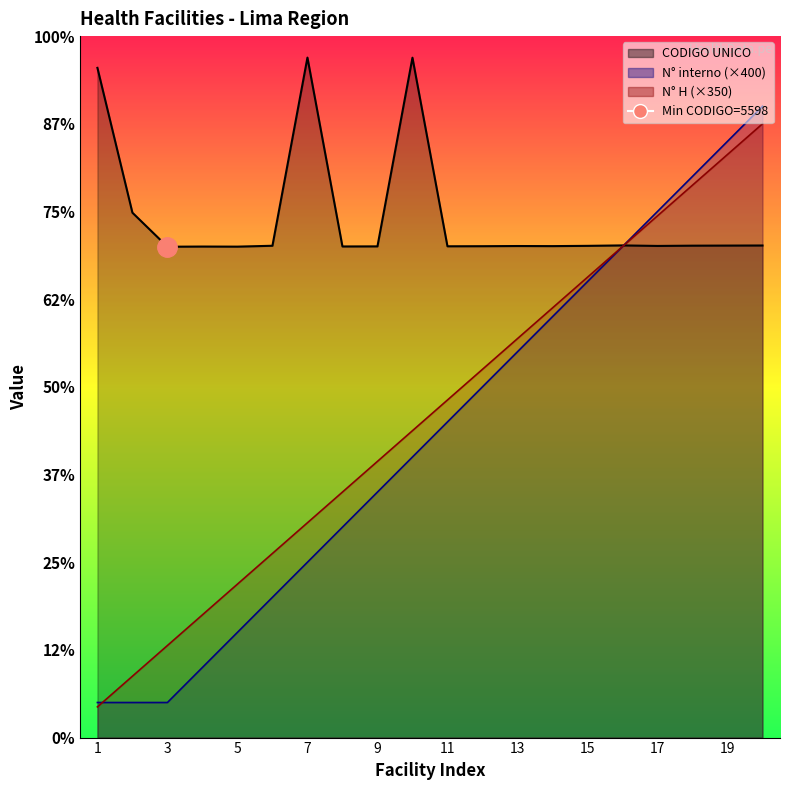

Between 19 and 2, which is larger?

2